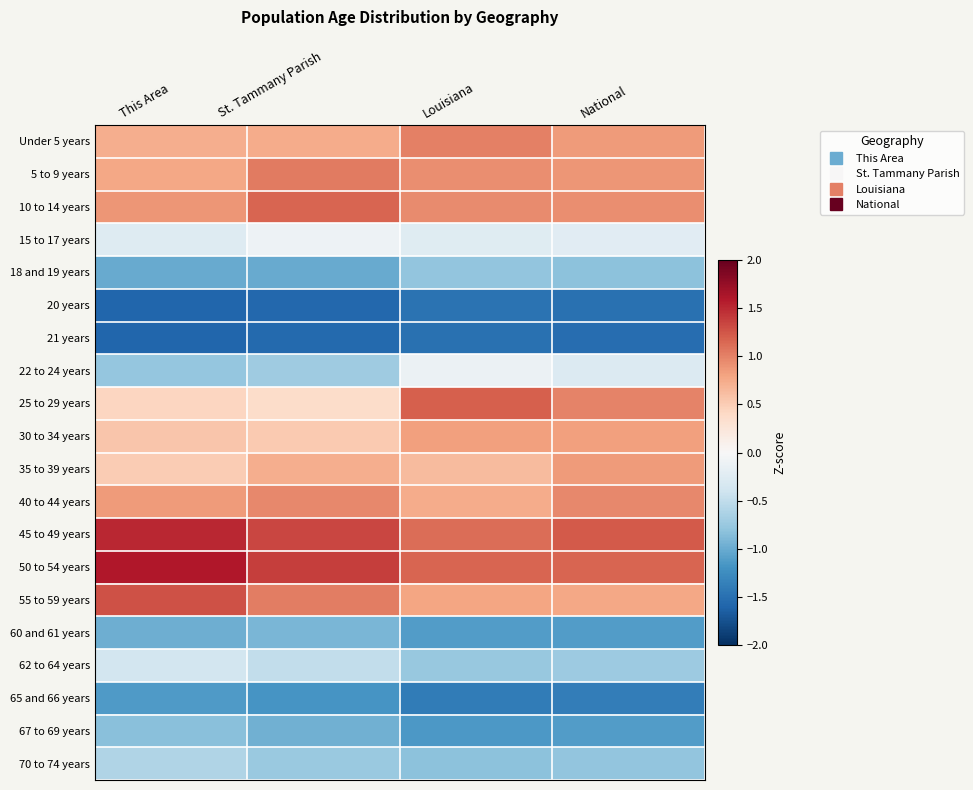

Which has a higher value, Louisiana or St. Tammany Parish?

Louisiana